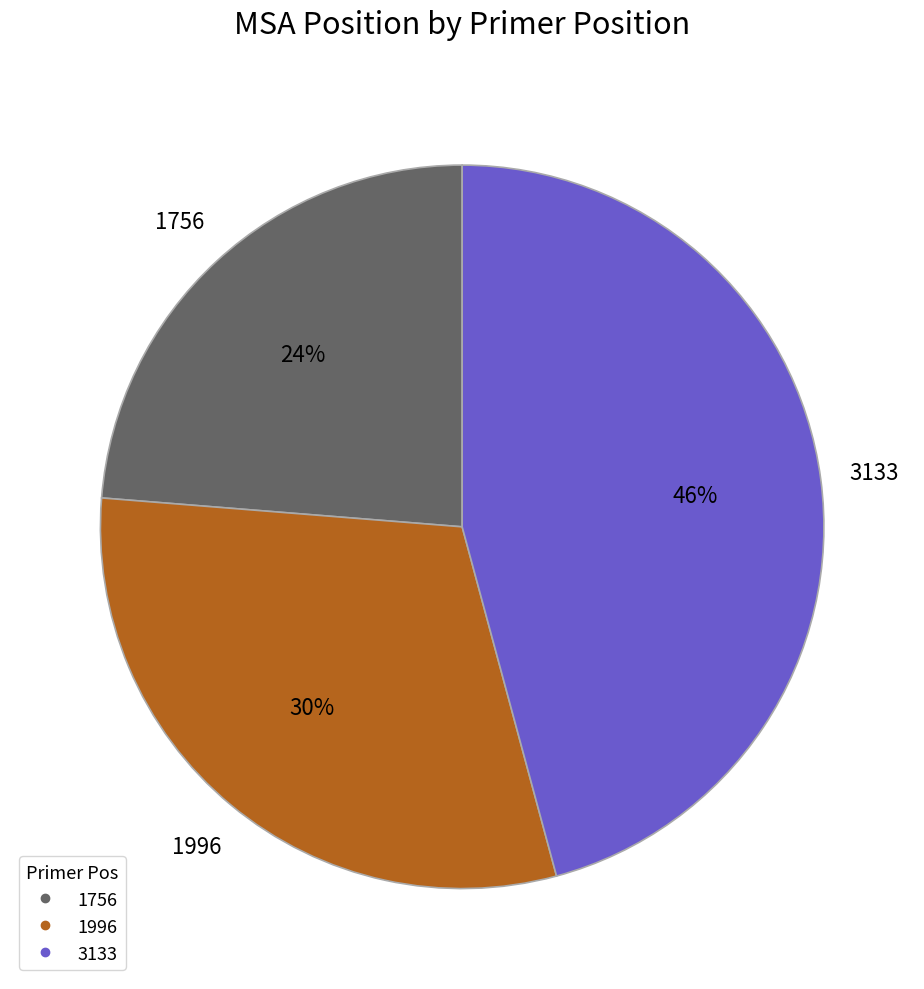

Is the sum of 1996 and 3133 greater than half?

Yes